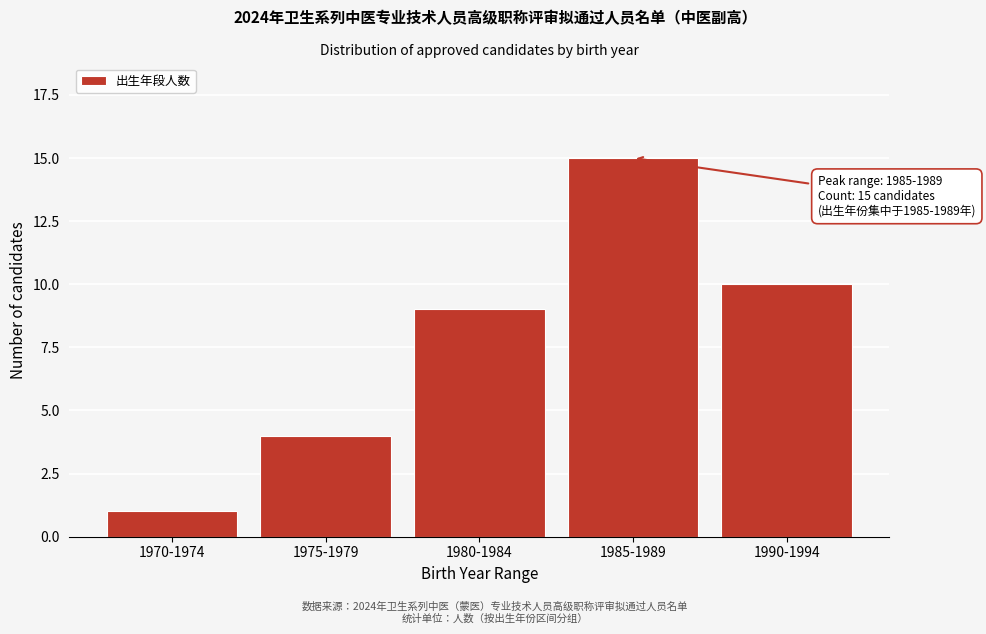

Reading left to right, extract all data points from this chart.

1970-1974=1	1975-1979=4	1980-1984=9	1985-1989=15	1990-1994=10